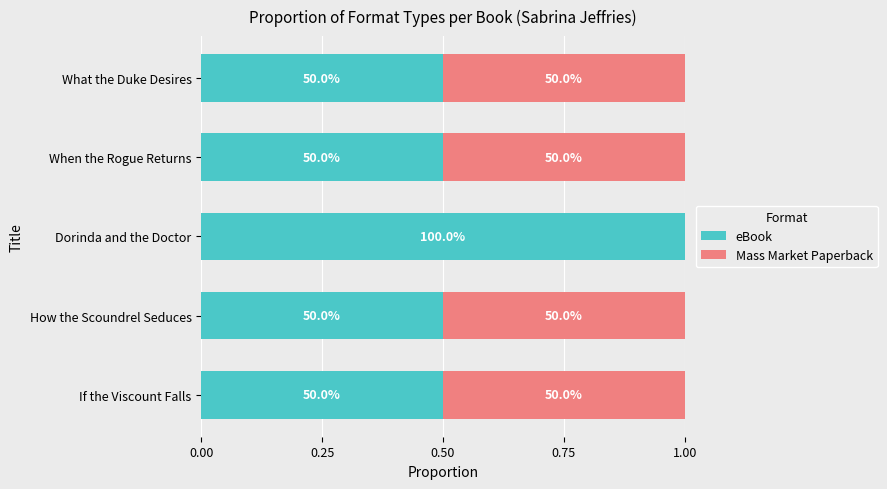

Reading left to right, transcribe all the data shown in this chart.

eBook: 0.5	0.5	1.0	0.5	0.5
Mass Market Paperback: 0.5	0.5	0.0	0.5	0.5